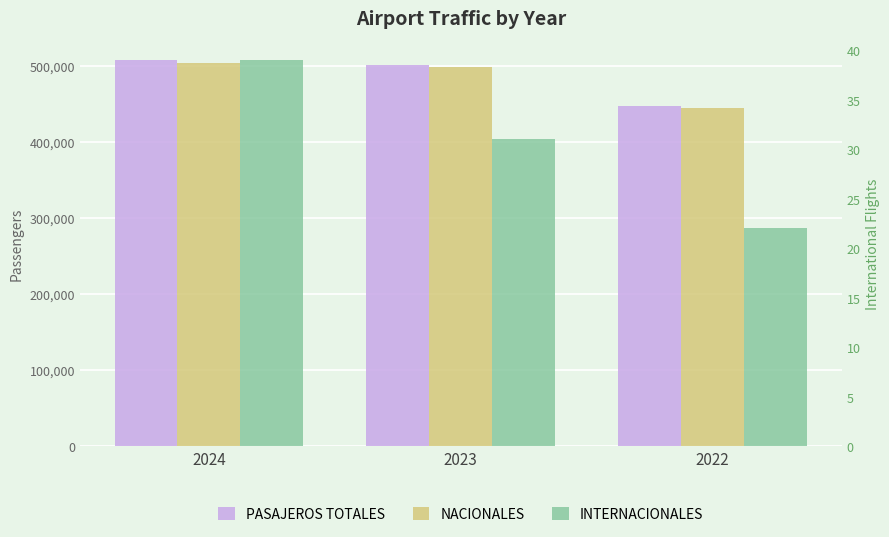

Which series has the largest range (max minus min)?

PASAJEROS TOTALES